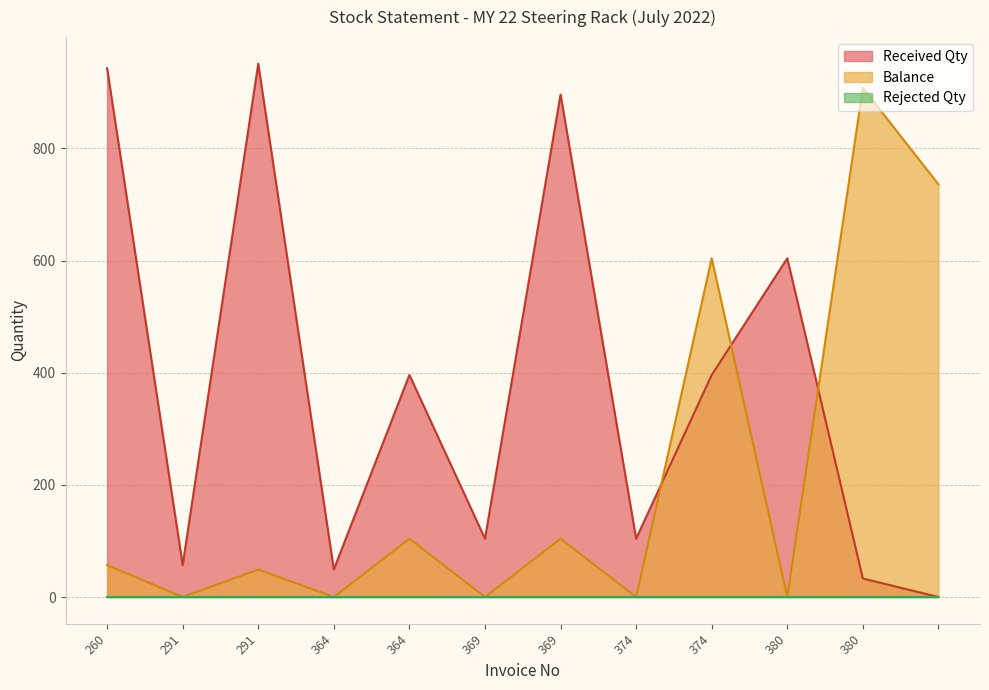

Reading left to right, extract all data points from this chart.

Balance: 57	0	49	0	104	0	104	0	604	0	908	736
Received Qty: 943	57	951	49	396	104	896	104	396	604	33	0